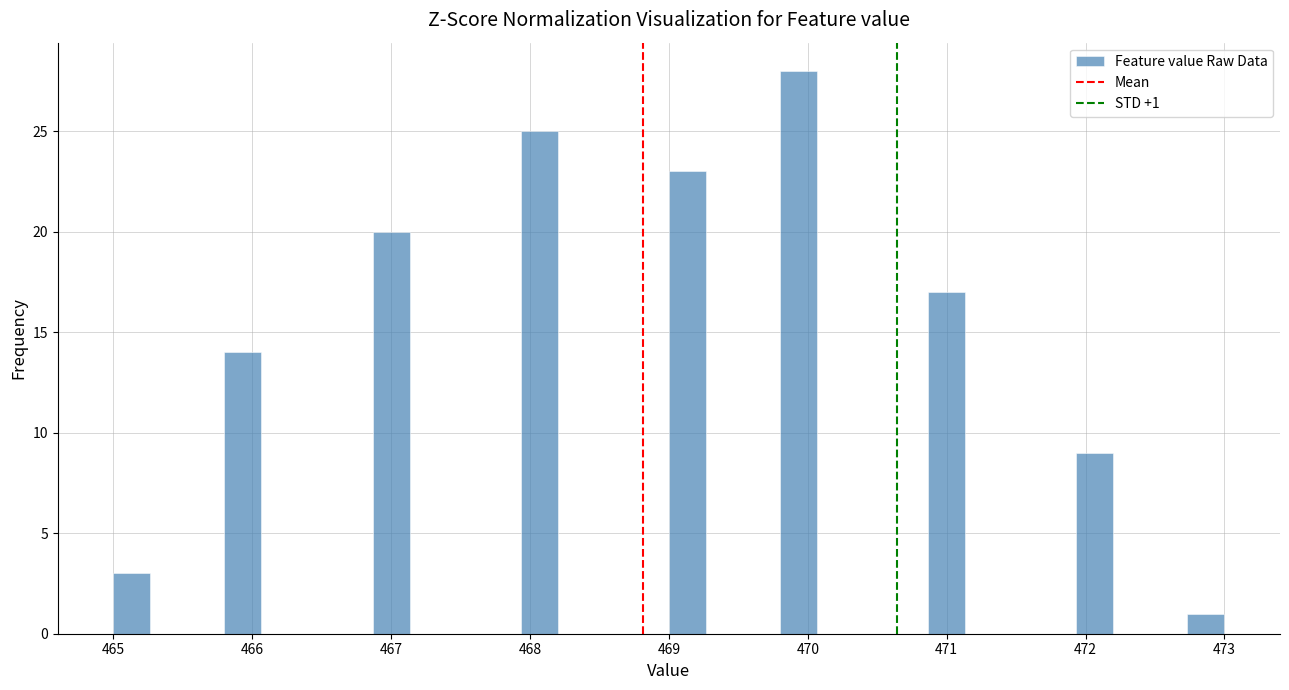

Around what value on the x-axis is the tallest bar? Give the approximate position of its centre, as read against the axis.

469.9